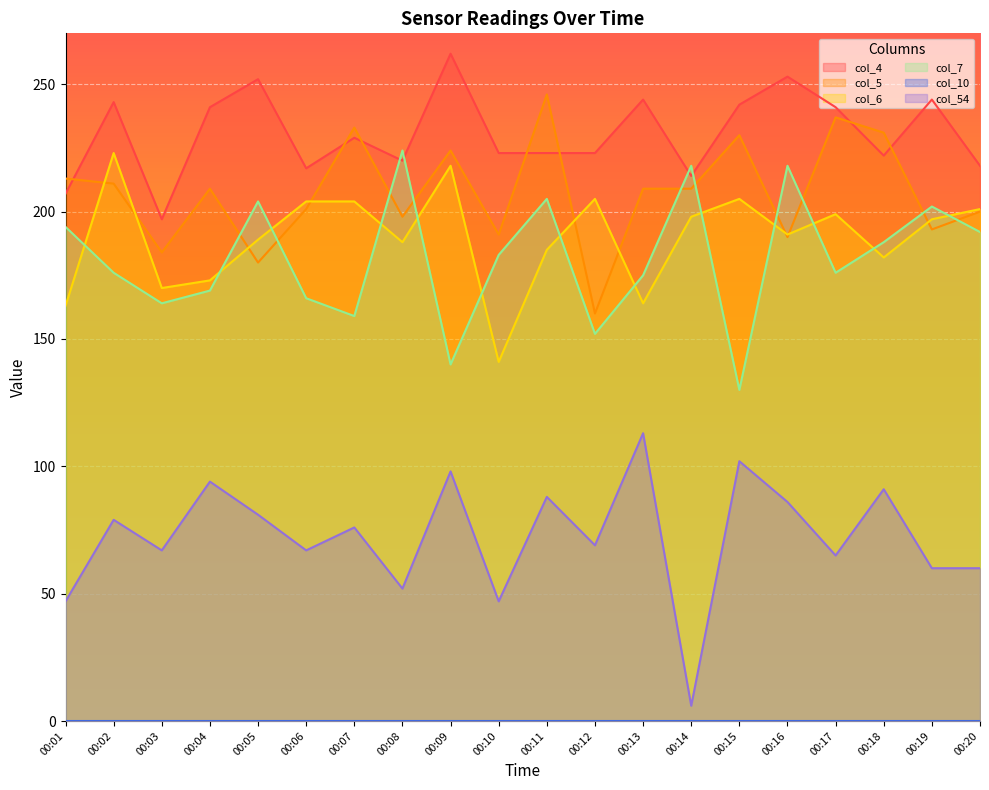

Does the chart display data point markers on the line(s)?

No